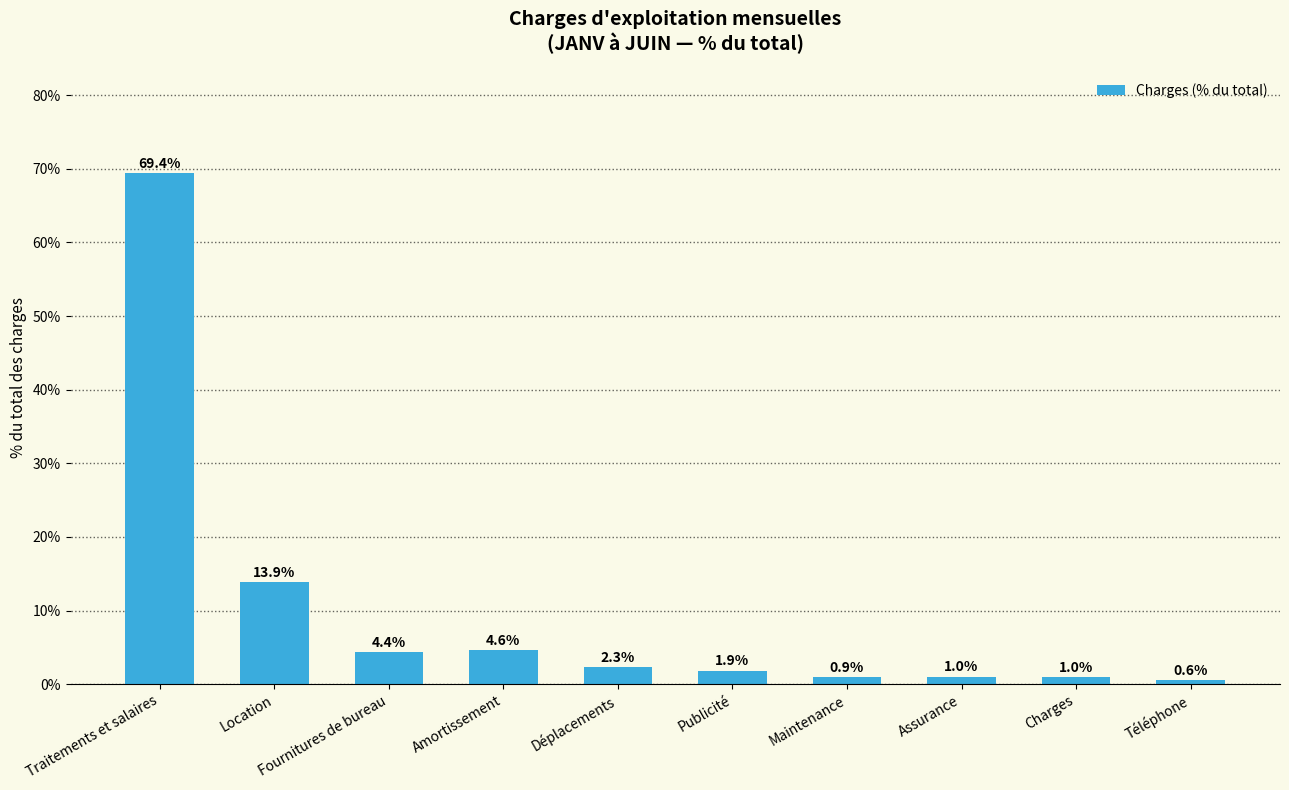

What is the sum of all values?

100.0